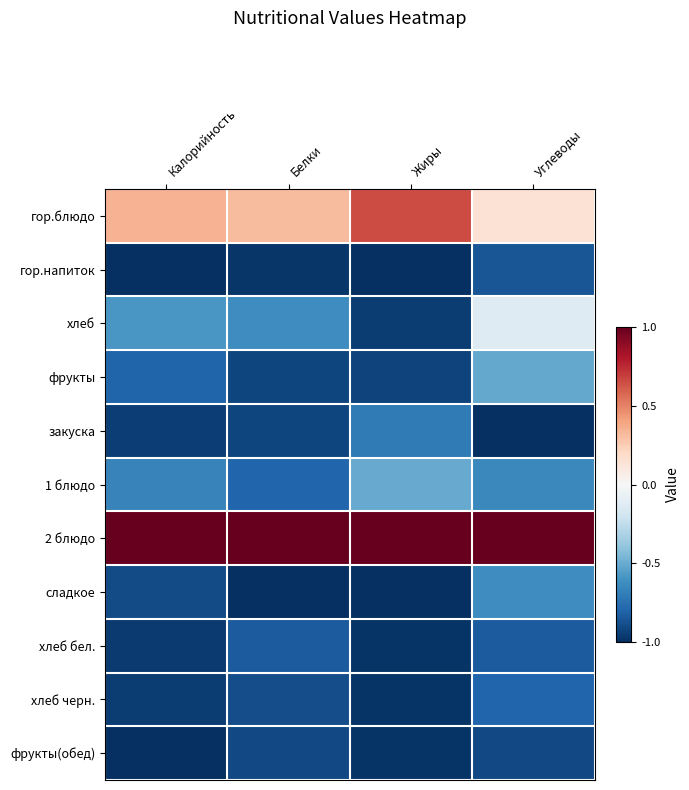

Reading left to right, extract all data points from this chart.

гор.блюдо: Калорийность=0.3	Белки=0.3	Жиры=0.7	Углеводы=0.1
гор.напиток: Калорийность=-1.0	Белки=-1.0	Жиры=-1.0	Углеводы=-0.9
хлеб: Калорийность=-0.6	Белки=-0.6	Жиры=-1.0	Углеводы=-0.1
фрукты: Калорийность=-0.8	Белки=-0.9	Жиры=-0.9	Углеводы=-0.5
закуска: Калорийность=-0.9	Белки=-0.9	Жиры=-0.7	Углеводы=-1.0
1 блюдо: Калорийность=-0.7	Белки=-0.8	Жиры=-0.5	Углеводы=-0.6
2 блюдо: Калорийность=1.0	Белки=1.0	Жиры=1.0	Углеводы=1.0
сладкое: Калорийность=-0.9	Белки=-1.0	Жиры=-1.0	Углеводы=-0.6
хлеб бел.: Калорийность=-1.0	Белки=-0.8	Жиры=-1.0	Углеводы=-0.8
хлеб черн.: Калорийность=-0.9	Белки=-0.9	Жиры=-1.0	Углеводы=-0.8
фрукты(обед): Калорийность=-1.0	Белки=-0.9	Жиры=-1.0	Углеводы=-0.9